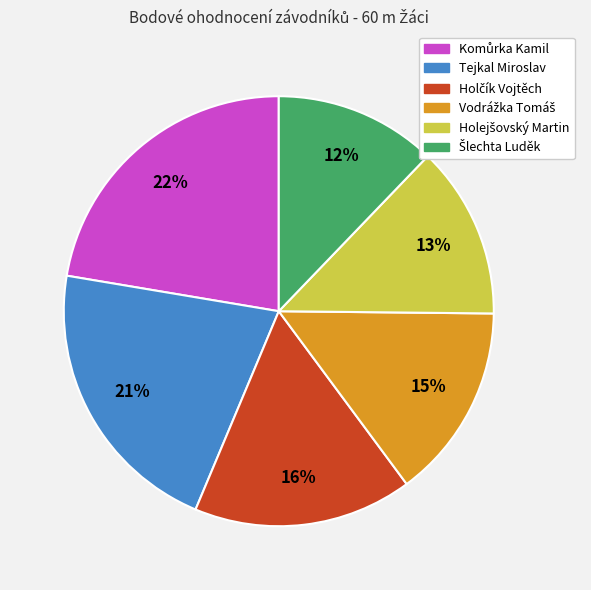

Is there any slice that represents more than half of the pie?

No